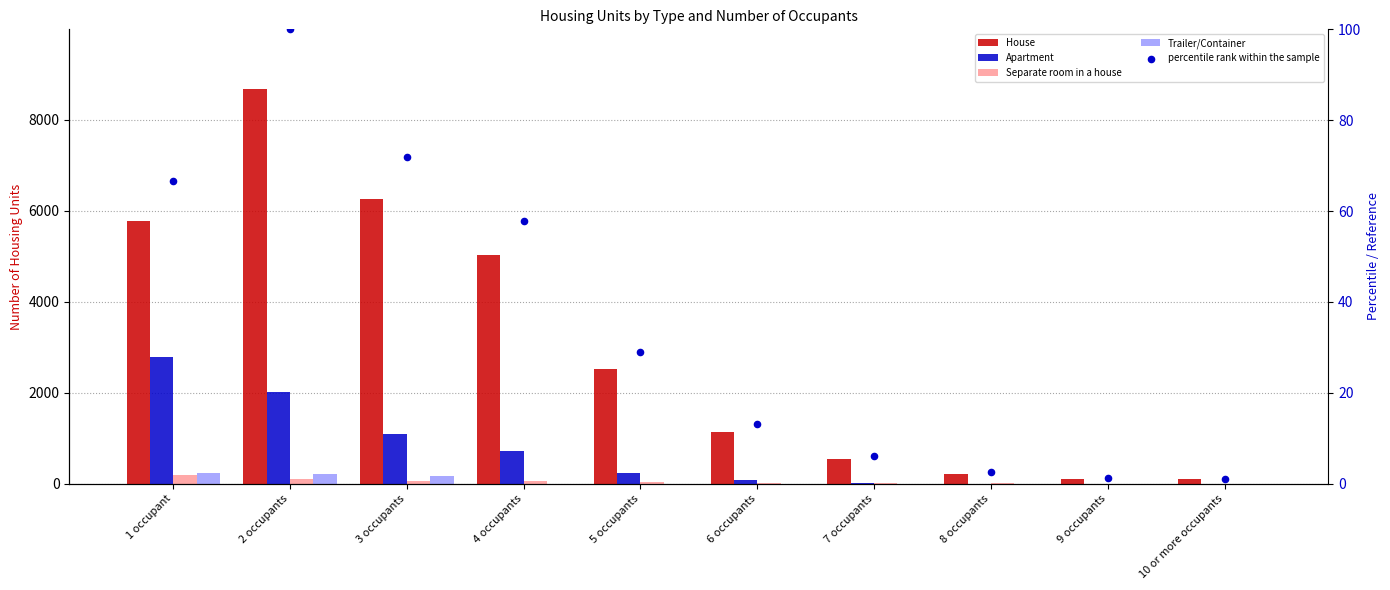

What are all the series names shown in the legend?

House, Apartment, Separate room in a house, Trailer/Container, percentile rank within the sample